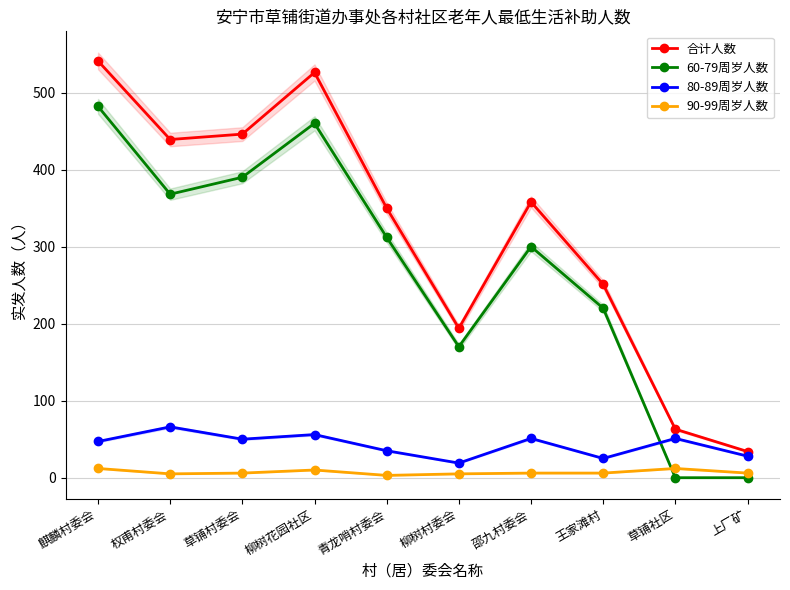

The 80-89周岁人数 series shows 51 at 邵九村委会. True or false?

True